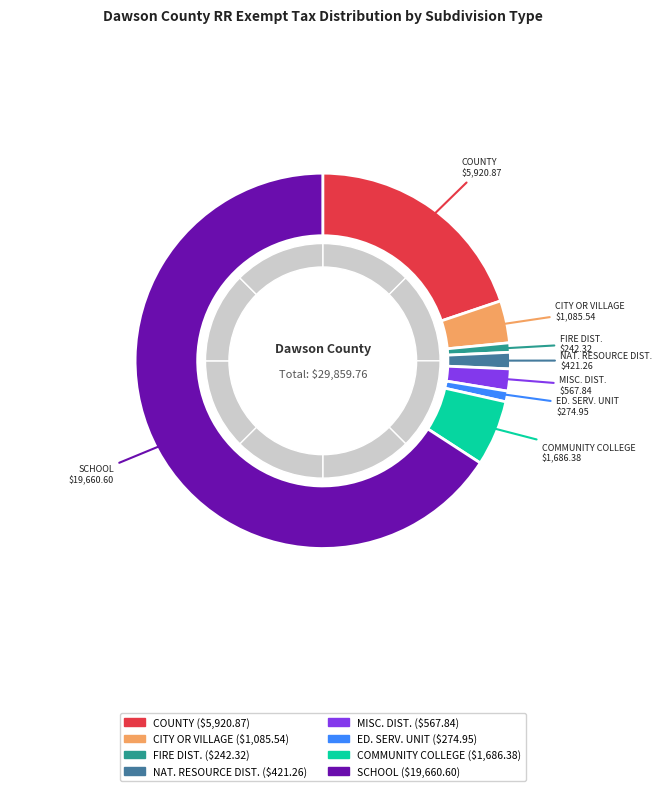

True or false: COUNTY accounts for 20% of the total.

True